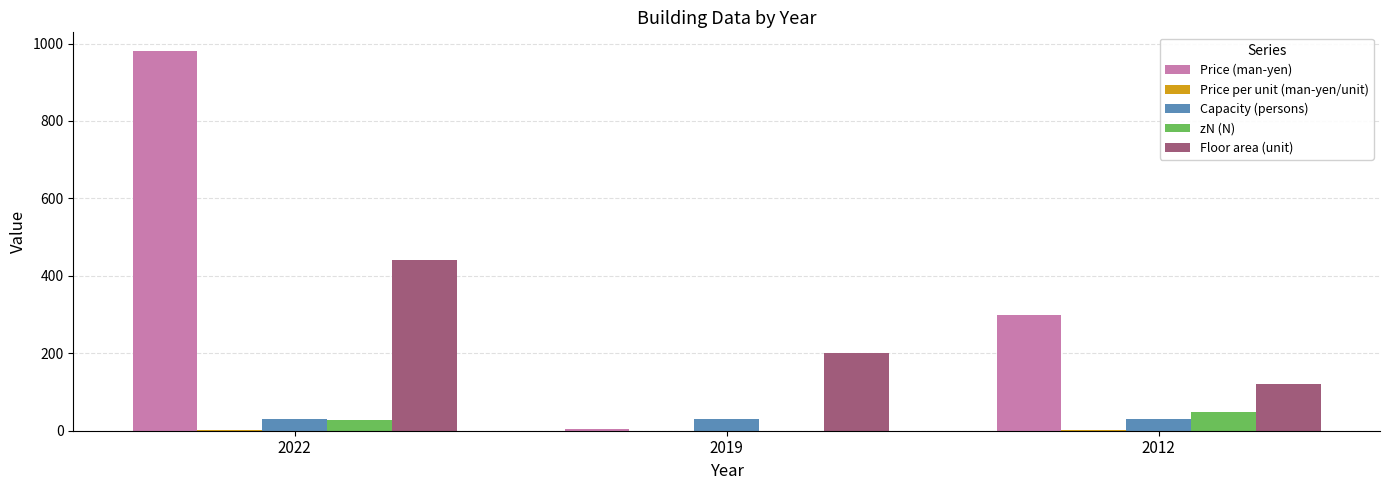

Which series changed the most between 2022 and 2019?

Price (man-yen)